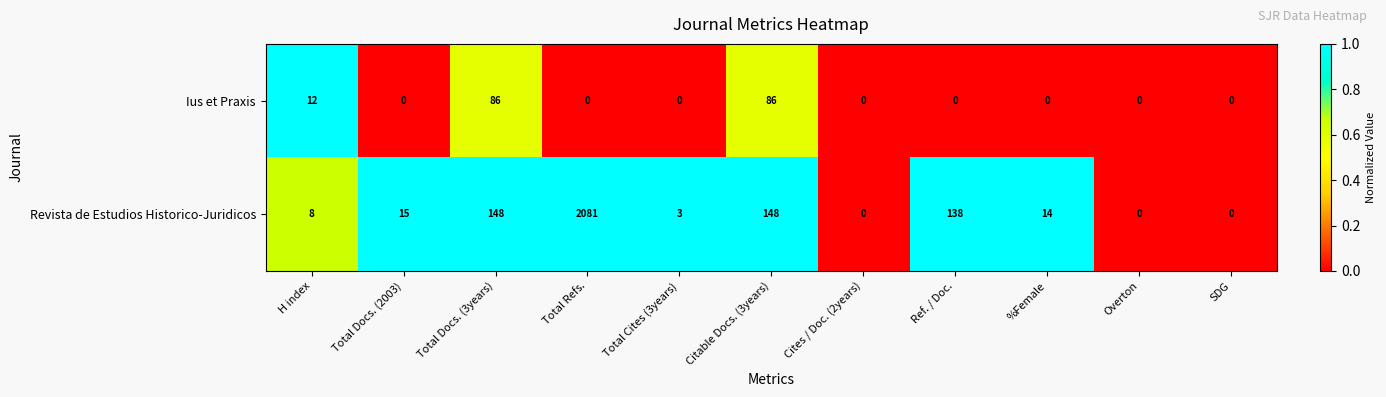

What is the total value across all series at %Female?

14